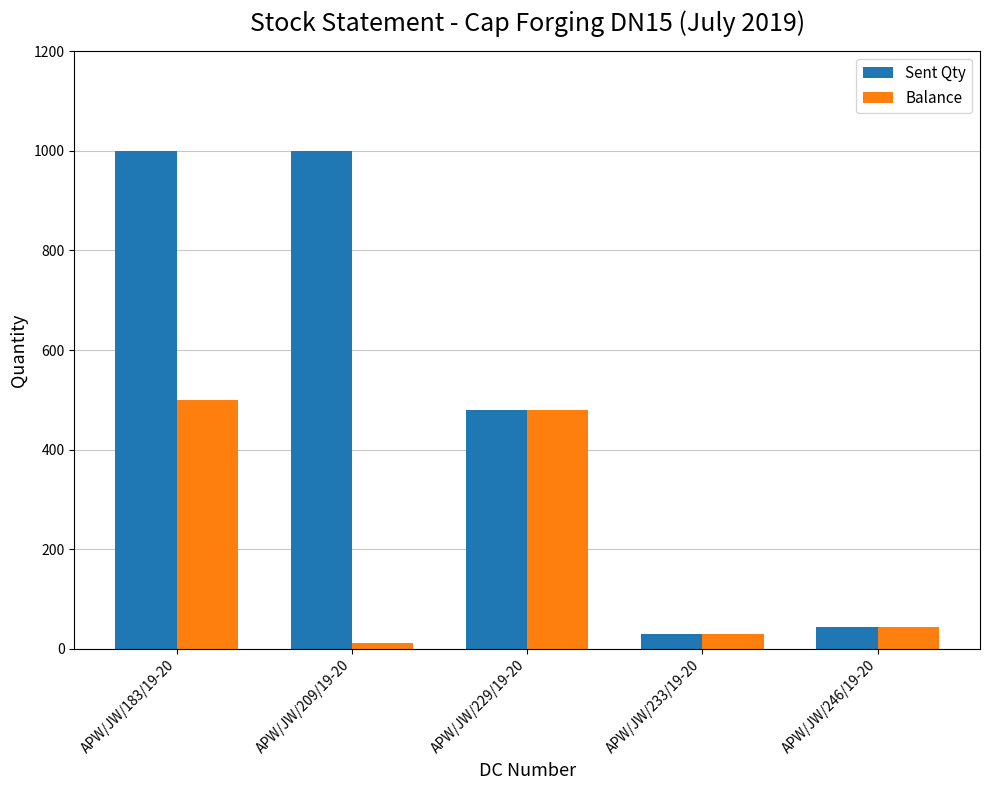

Are the bars horizontal?

No